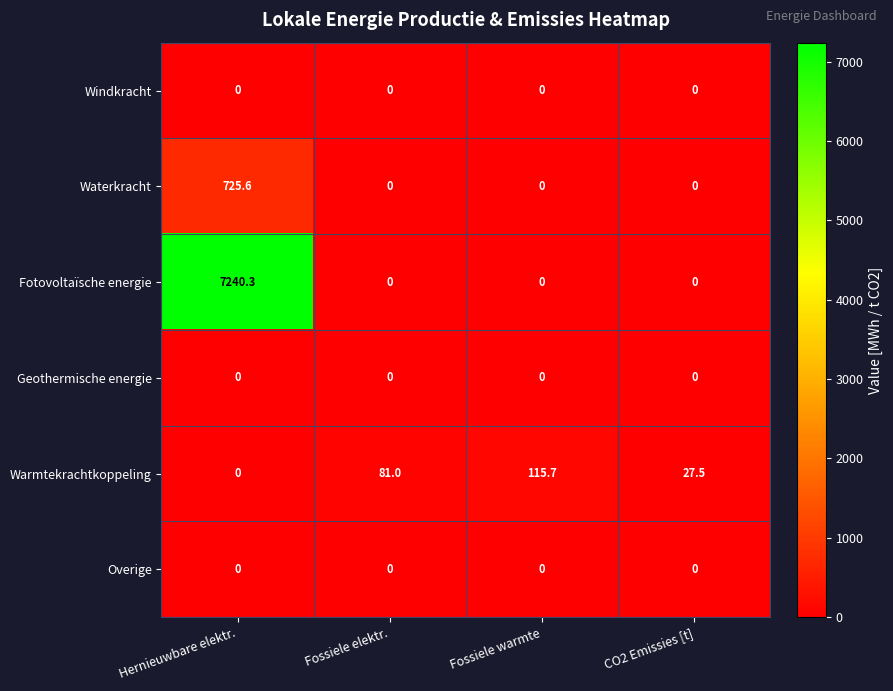

At which category is the sum across all series the highest?

Hernieuwbare elektr.